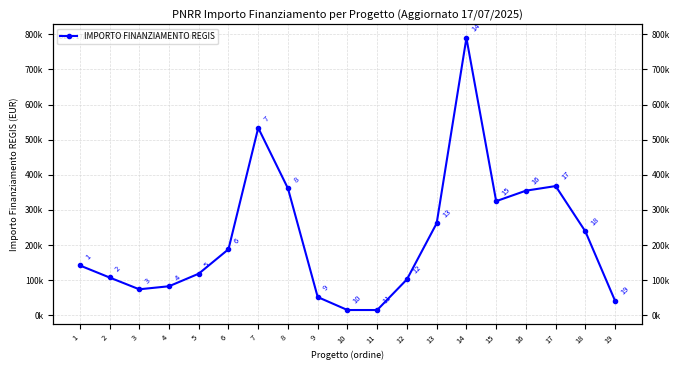

Reading left to right, transcribe all the data shown in this chart.

142320.0	108000.0	74400.0	83040.0	118800.0	188362.2	533520.0	361240.0	52320.0	15440.0	15440.0	102630.9	262240.0	789254.4	325026.9	354880.0	368005.7	238829.6	41192.0